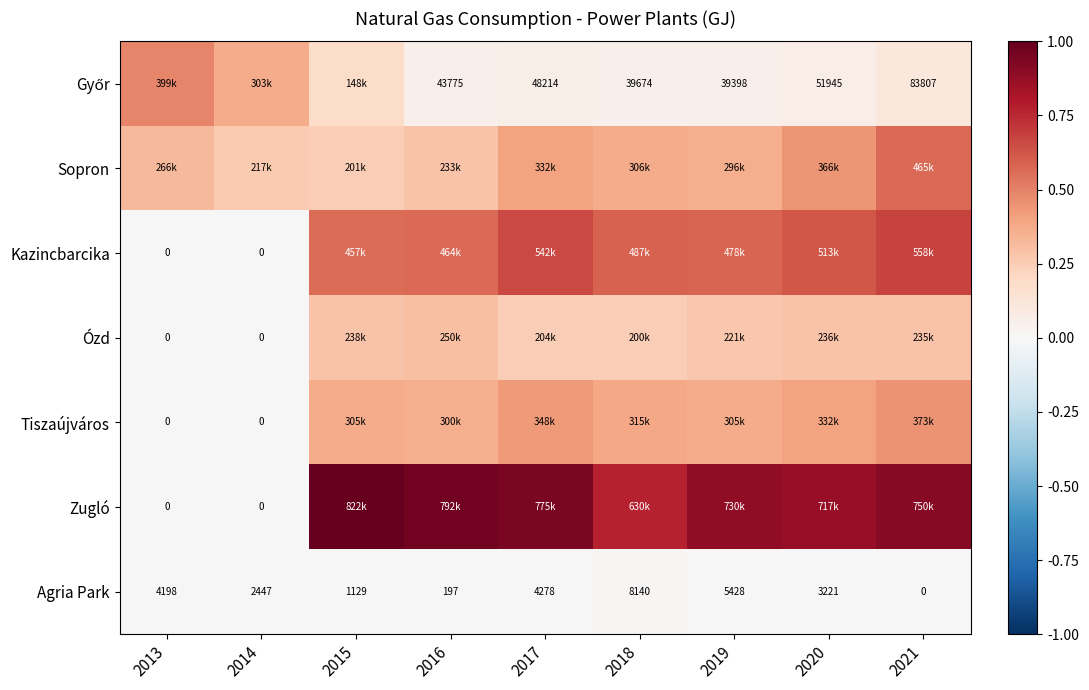

True or false: Tiszaújváros has a value of 0.0 at 2013.

True